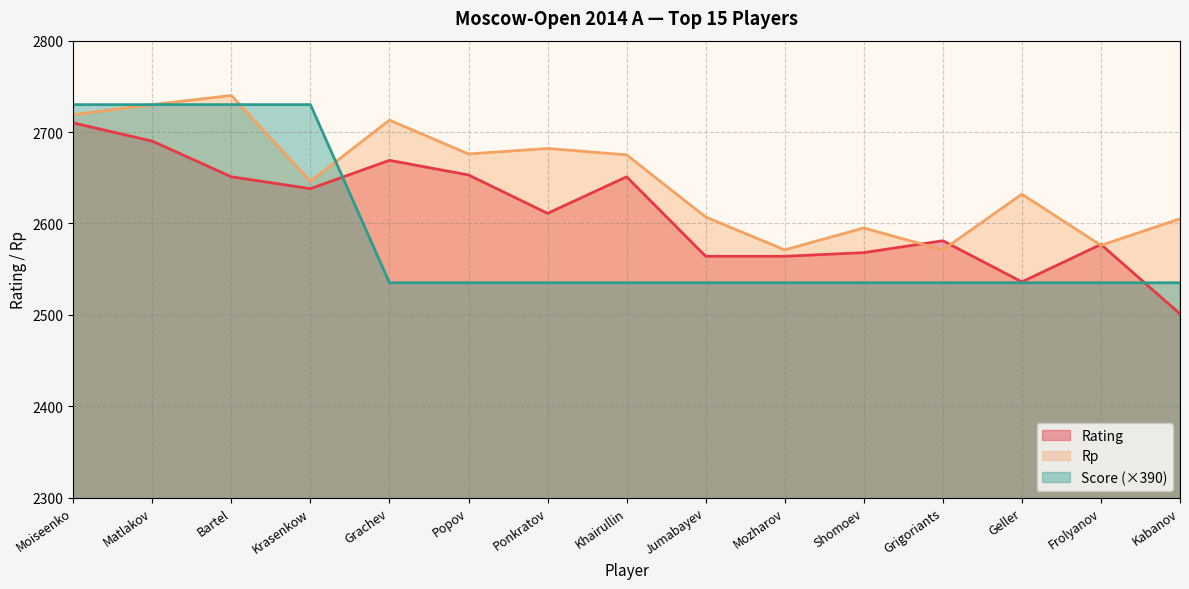

True or false: Score has a value of 1562 at Khairullin.

False